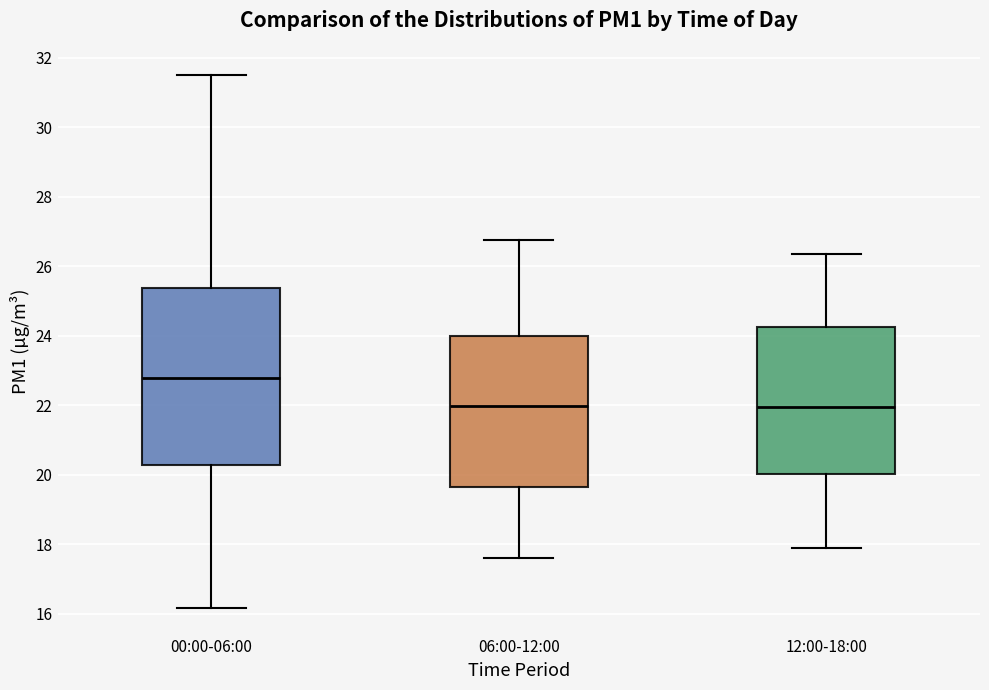

Reading left to right, transcribe this box plot: for each box, give where its median line is, the range the box spans, and where its two whiskers end, as read against the y-axis. The values are not printed on the chart, so give them approximately, as read against the axis.

00:00-06:00: median 22.8, box 20.2 to 25.4, whiskers 16.2 to 31.6
06:00-12:00: median 22.0, box 19.6 to 24.0, whiskers 17.6 to 26.8
12:00-18:00: median 22.0, box 20.0 to 24.2, whiskers 18.0 to 26.4